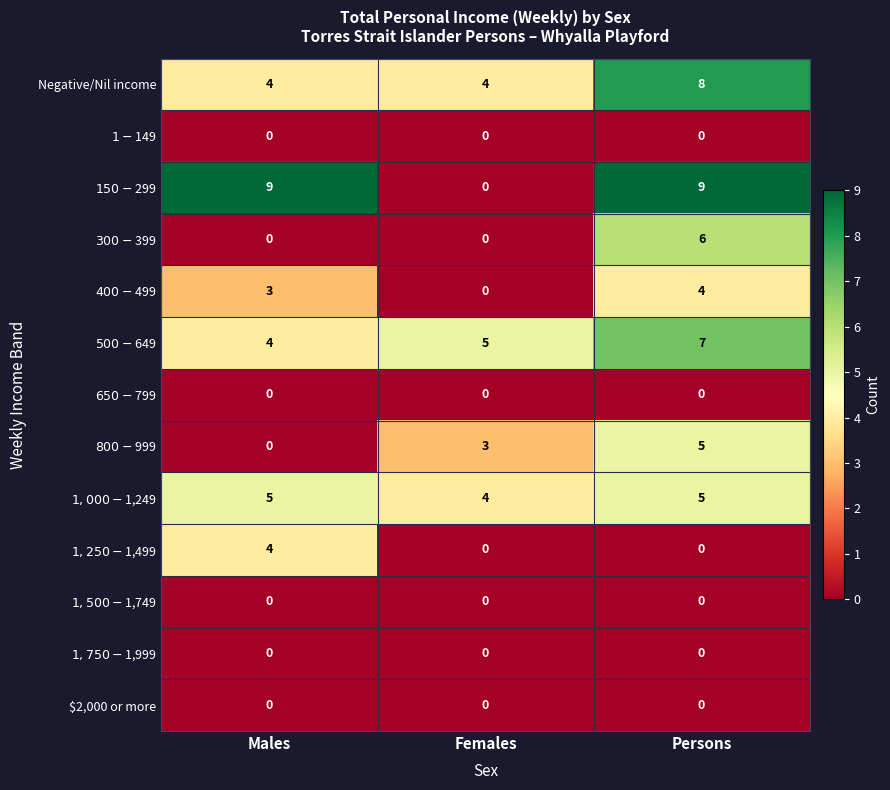

What is the total value across all series at Persons?

44